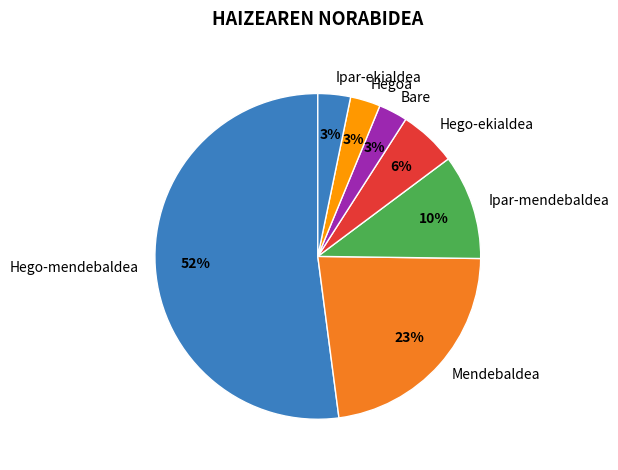

To the nearest percent, what portion does Hego-mendebaldea represent?

52%